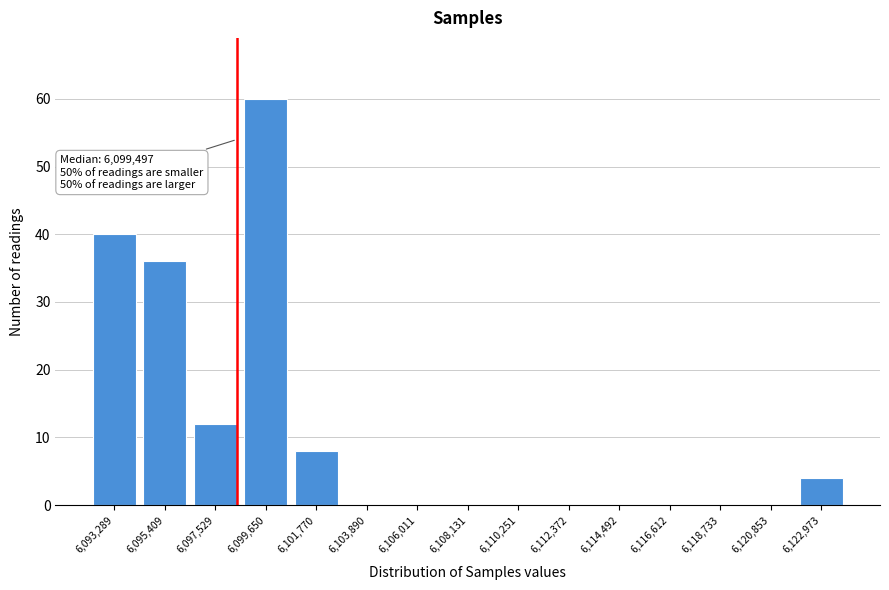

Reading left to right, what are all the values shown in this chart?

6,093,289=40	6,095,409=36	6,097,529=12	6,099,650=60	6,101,770=8	6,103,890=0	6,106,011=0	6,108,131=0	6,110,251=0	6,112,372=0	6,114,492=0	6,116,612=0	6,118,733=0	6,120,853=0	6,122,973=4